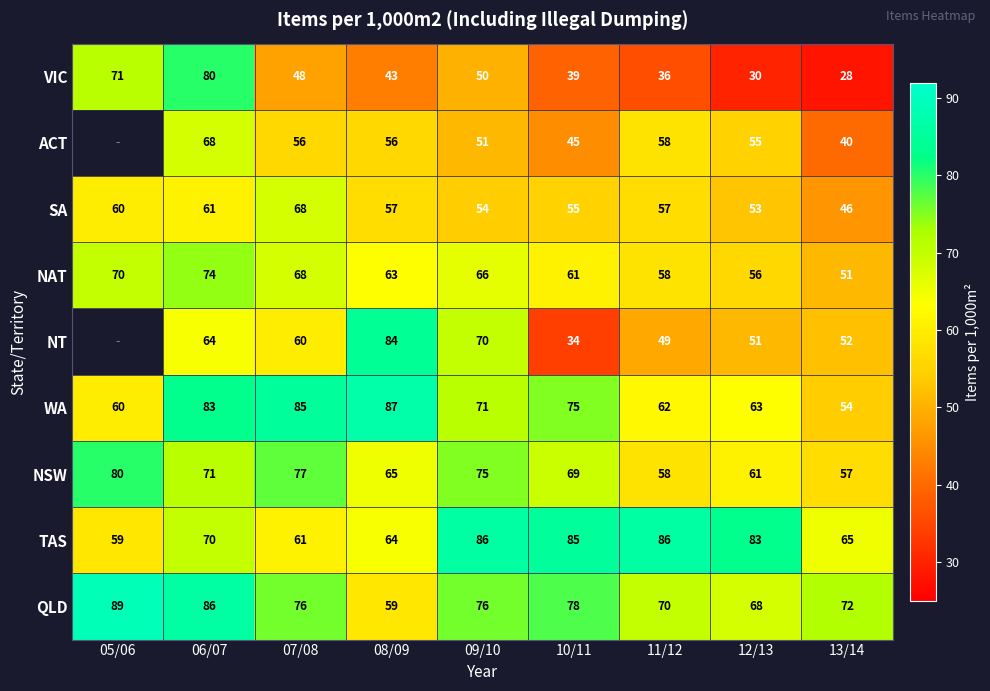

What is the average value of the QLD series?

75